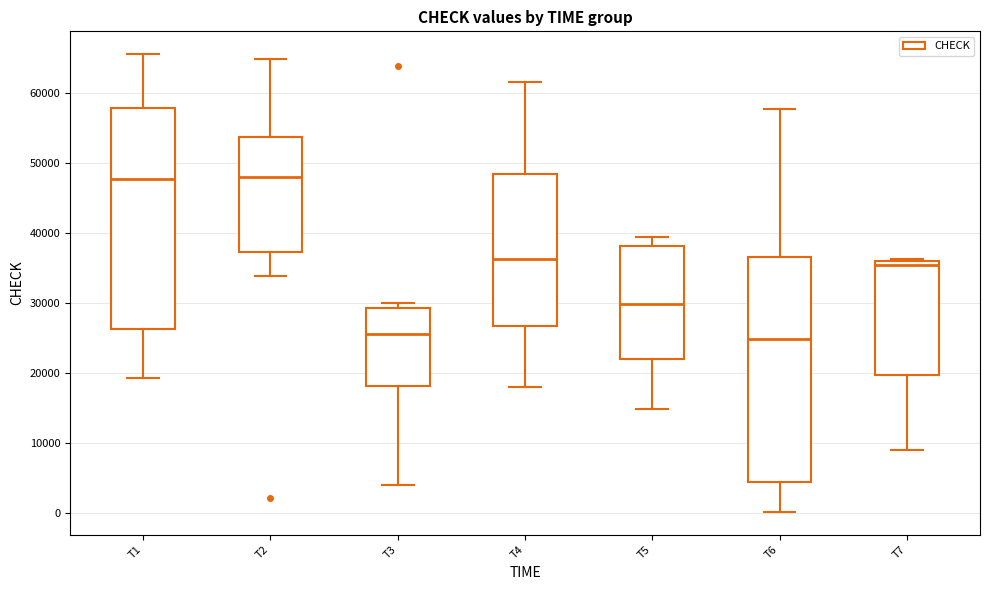

Reading left to right, transcribe this box plot: for each box, give where its median line is, the range the box spans, and where its two whiskers end, as read against the y-axis. The values are not printed on the chart, so give them approximately, as read against the axis.

T1: median 48000, box 26000 to 58000, whiskers 19000 to 65000
T2: median 48000, box 37000 to 54000, whiskers 34000 to 65000
T3: median 26000, box 18000 to 29000, whiskers 4000 to 30000
T4: median 36000, box 27000 to 48000, whiskers 18000 to 62000
T5: median 30000, box 22000 to 38000, whiskers 15000 to 39000
T6: median 25000, box 4000 to 37000, whiskers 0 to 58000
T7: median 35000, box 20000 to 36000, whiskers 9000 to 36000